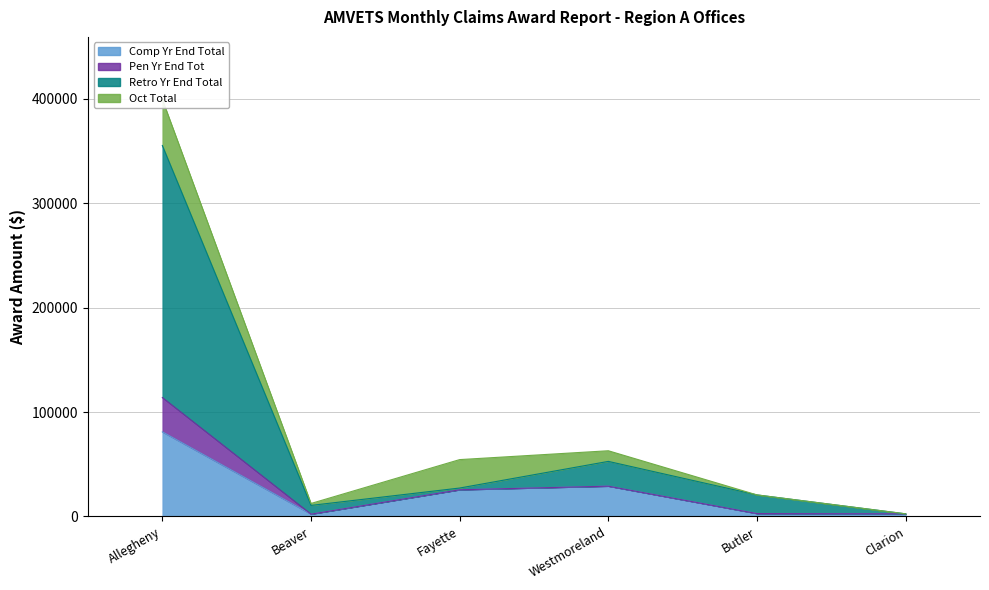

What is the label of the 1st point from the right?

Clarion